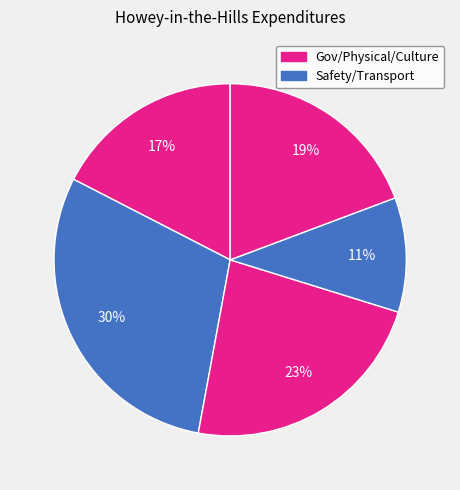

How many segments does this pie chart have?

5